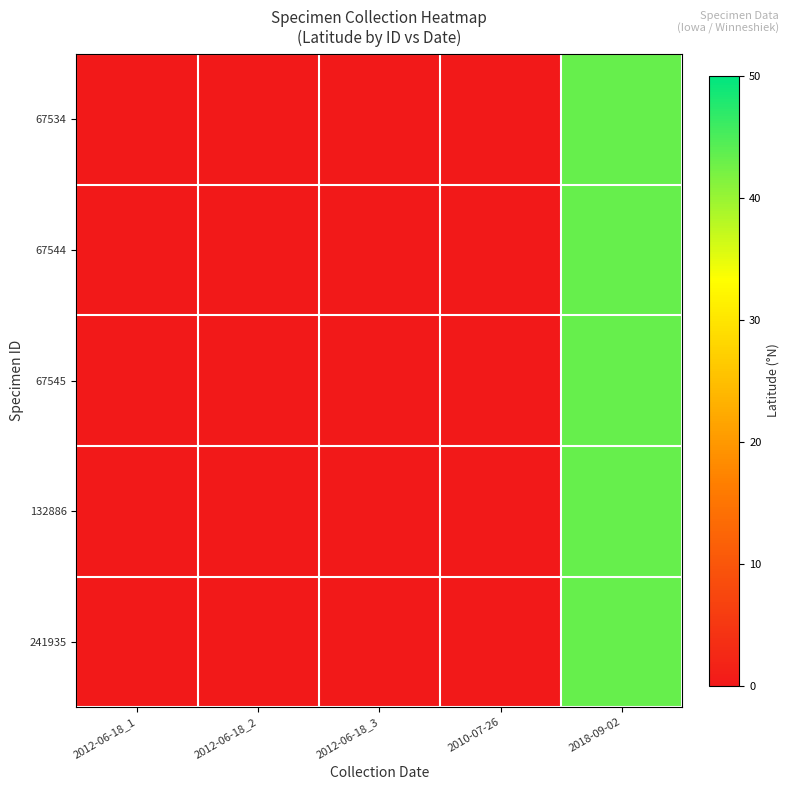

List the series in order of their peak value, lowest first.

67534, 67544, 67545, 132886, 241935